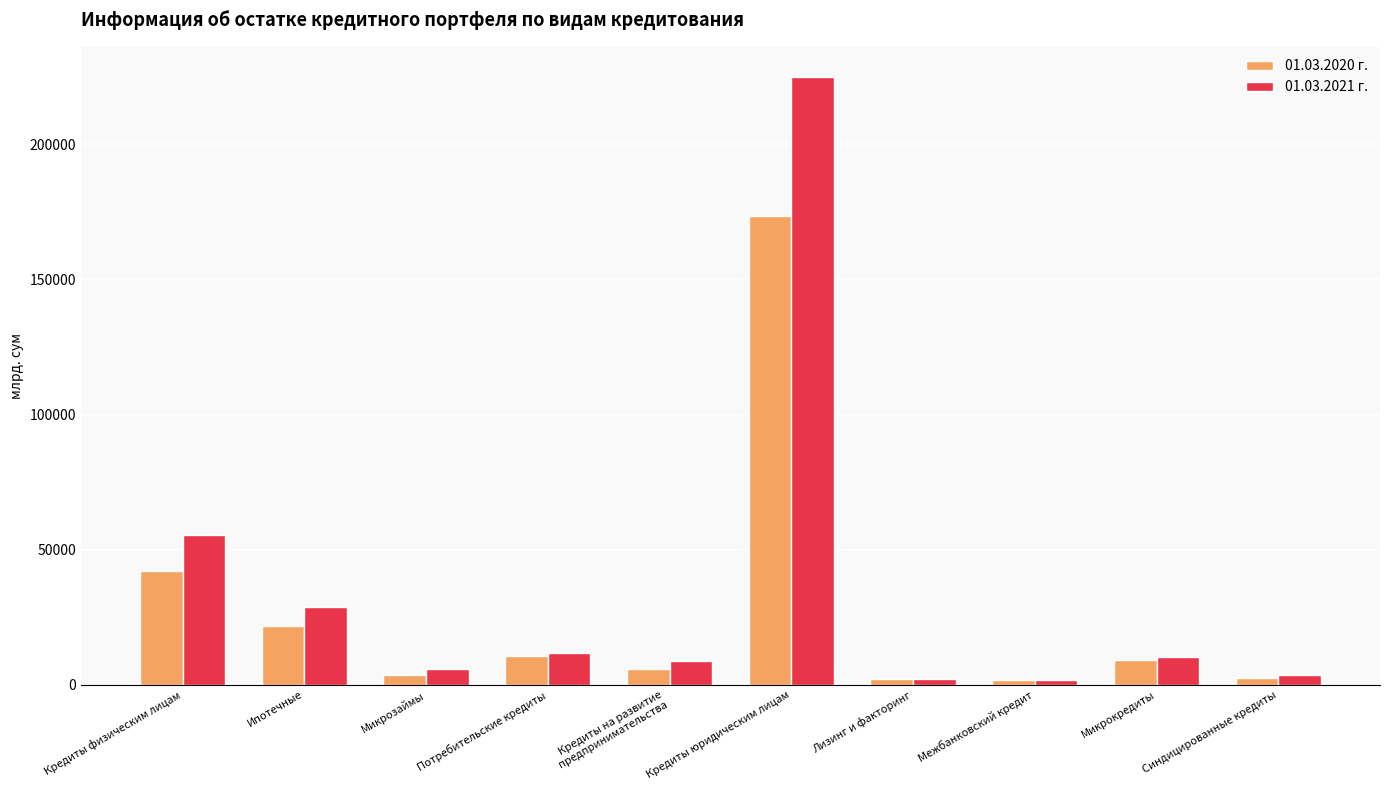

What is the approximate value of 01.03.2020 г. at Ипотечные?

21880.4